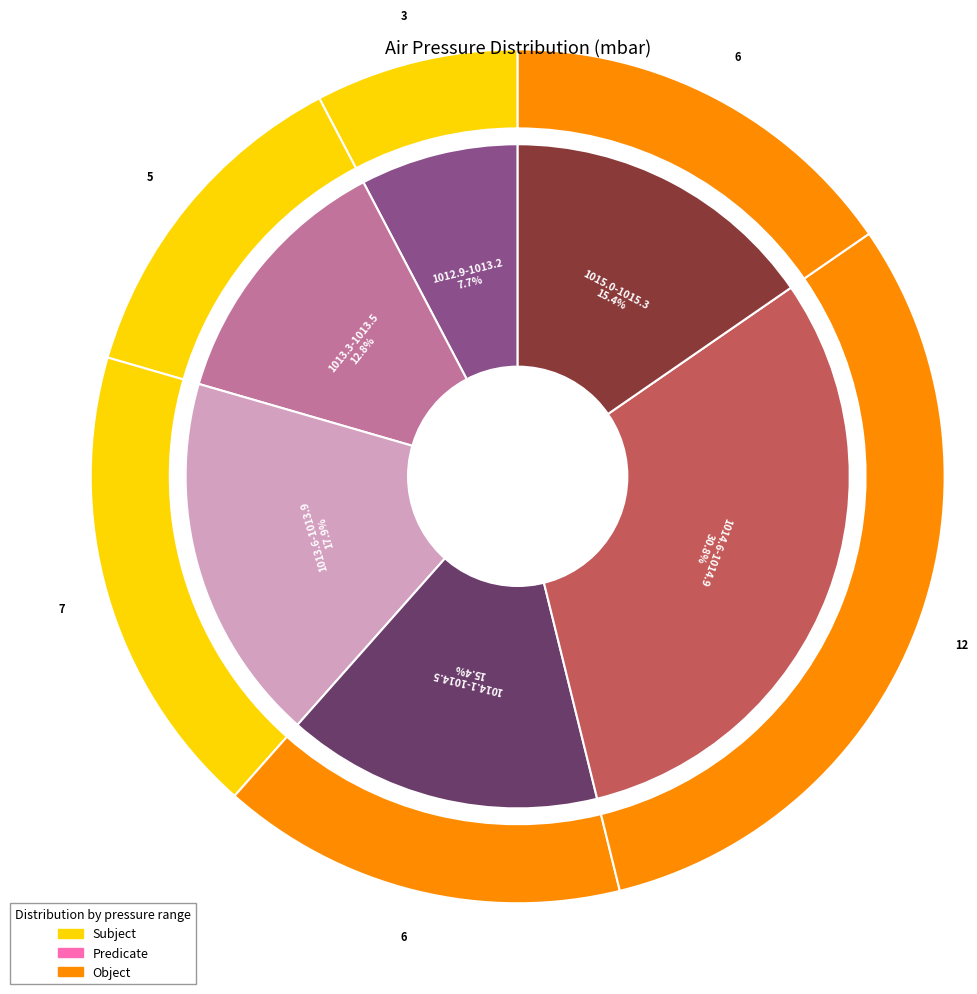

Is 6 the majority of the pie?

No